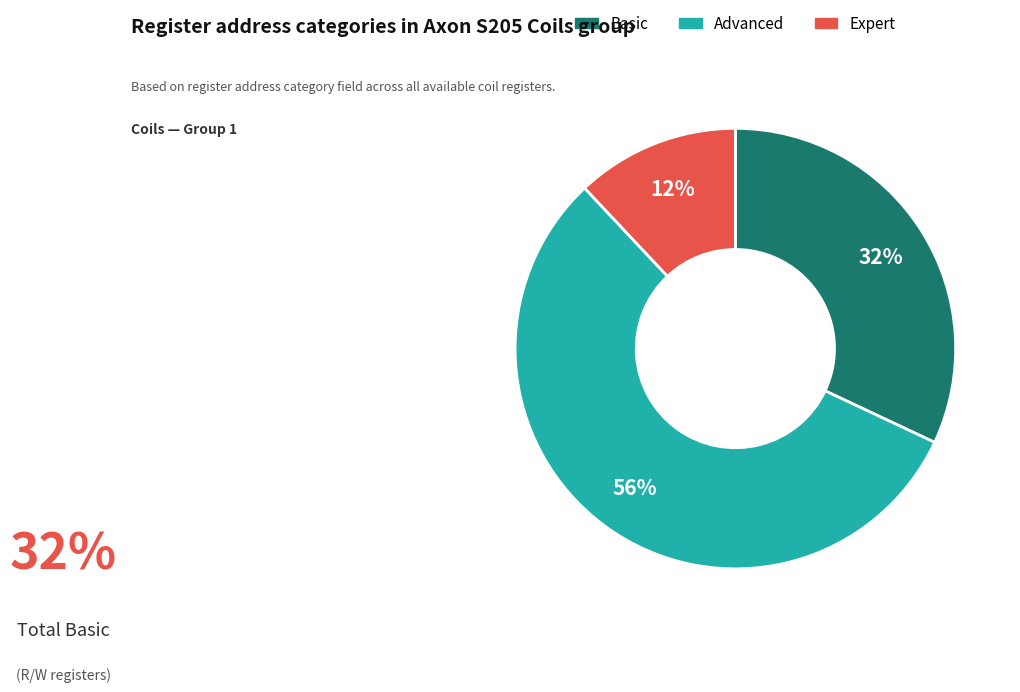

To the nearest percent, what is the average slice percentage?

33%